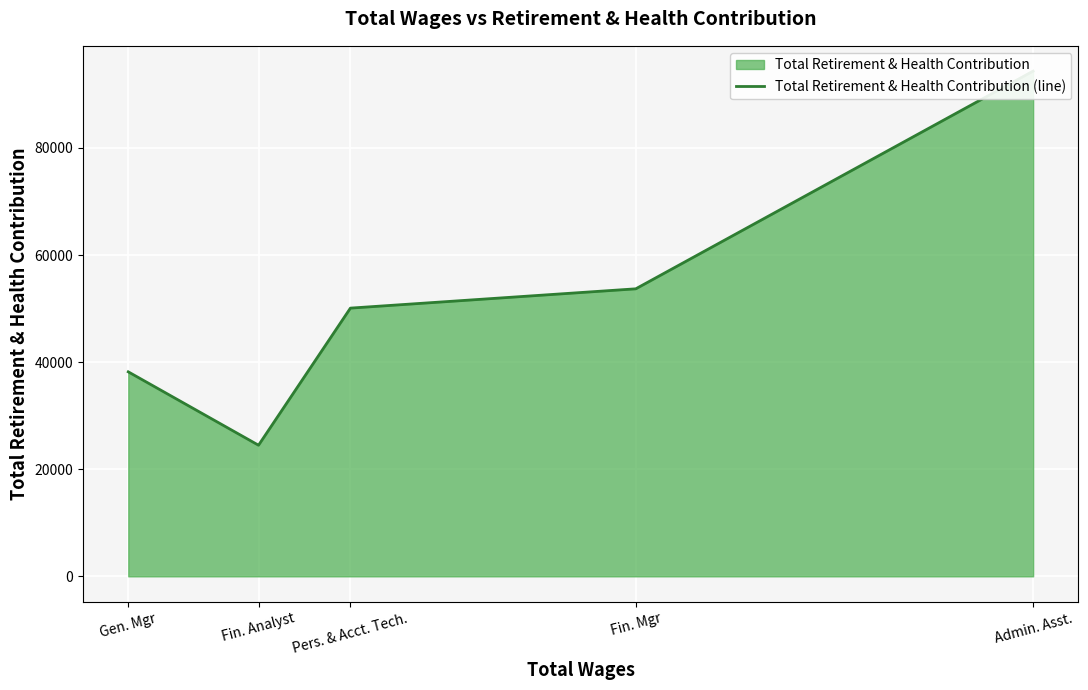

What is the difference between the second highest and minimum values?

29209